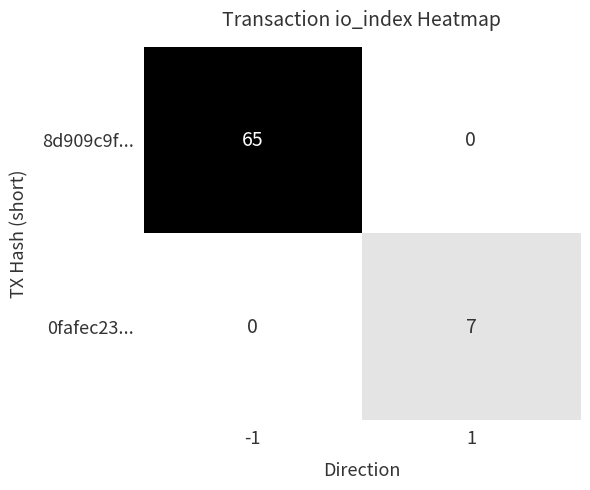

Reading right to left, extract all data points from this chart.

8d909c9f...: 1=0	-1=65
0fafec23...: 1=7	-1=0